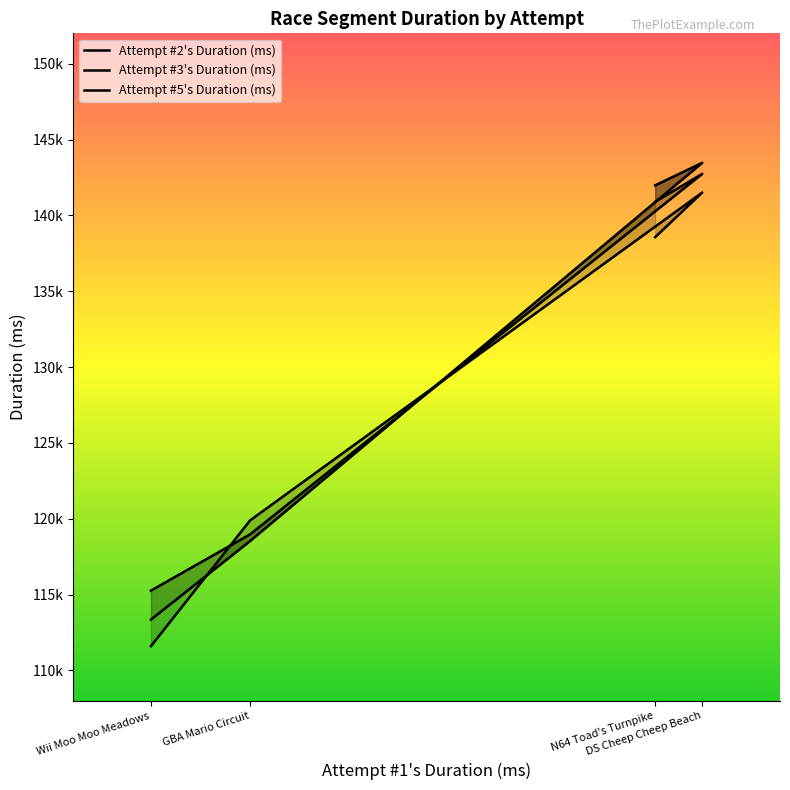

True or false: Attempt #2's Duration (ms) has a value of 166691 at GBA Mario Circuit.

False